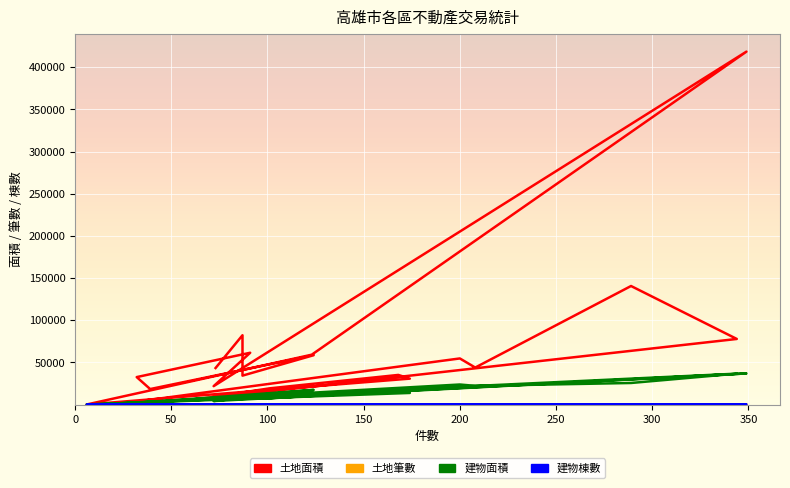

Which series has the largest total across all categories?

土地面積